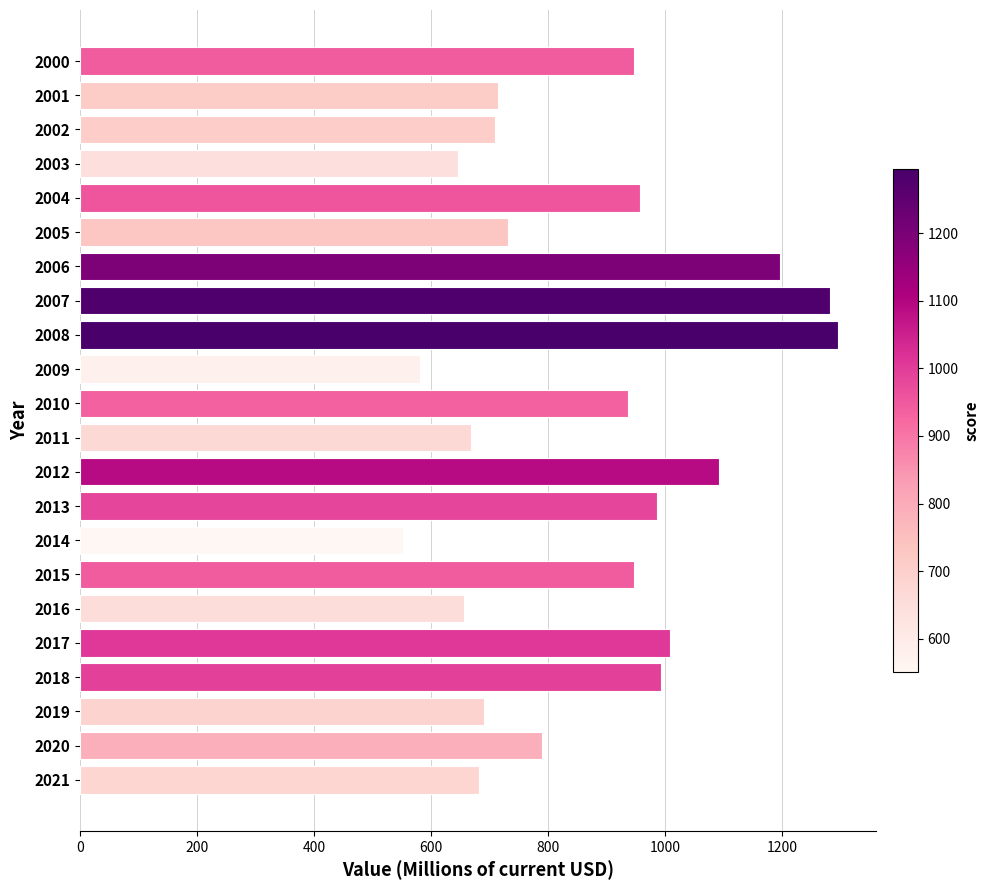

Which has a higher value, 2013 or 2010?

2013